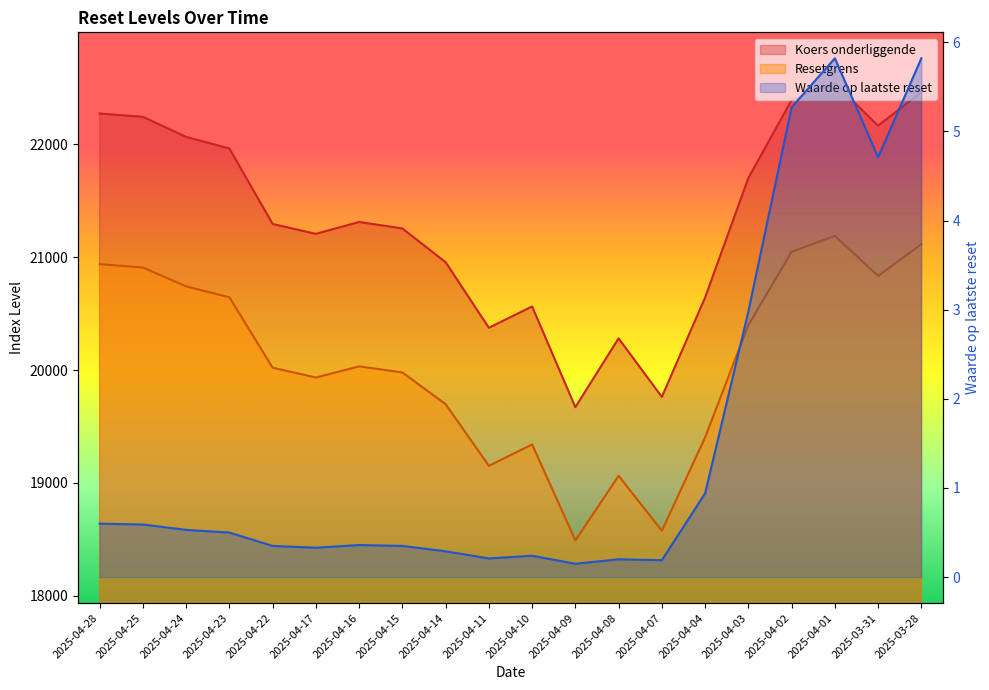

Between 2025-04-01 and 2025-03-28, which series saw the biggest shift?

Koers onderliggende